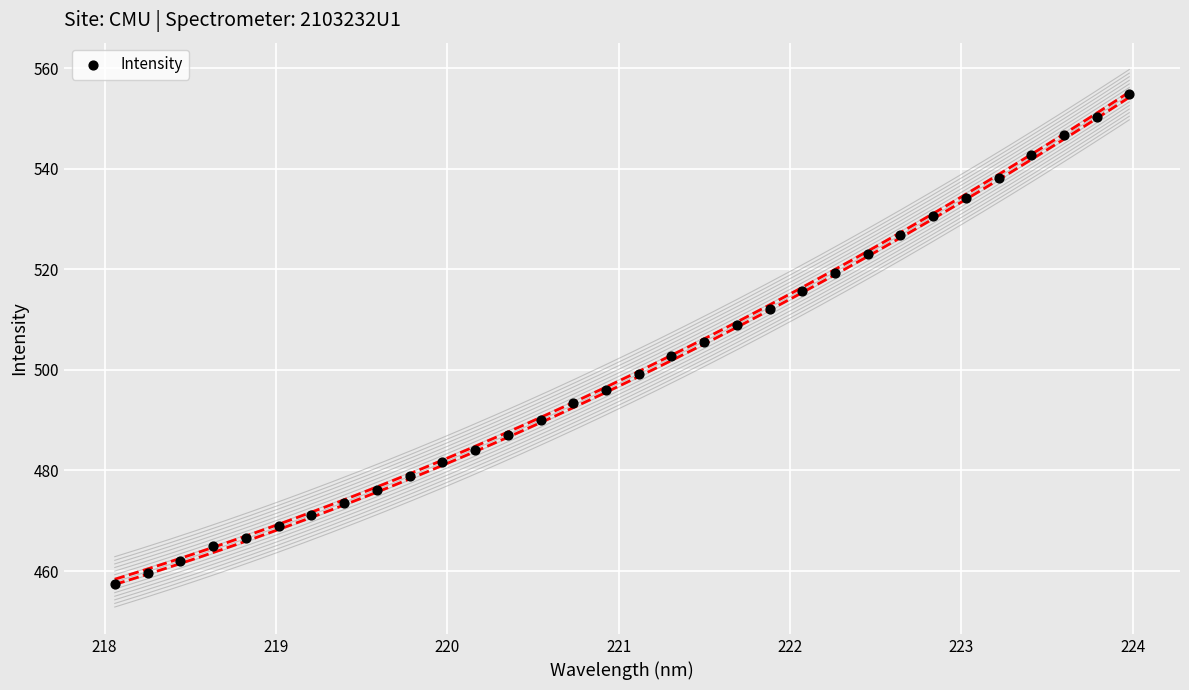

What is the range of X values (max minus min)?

5.9